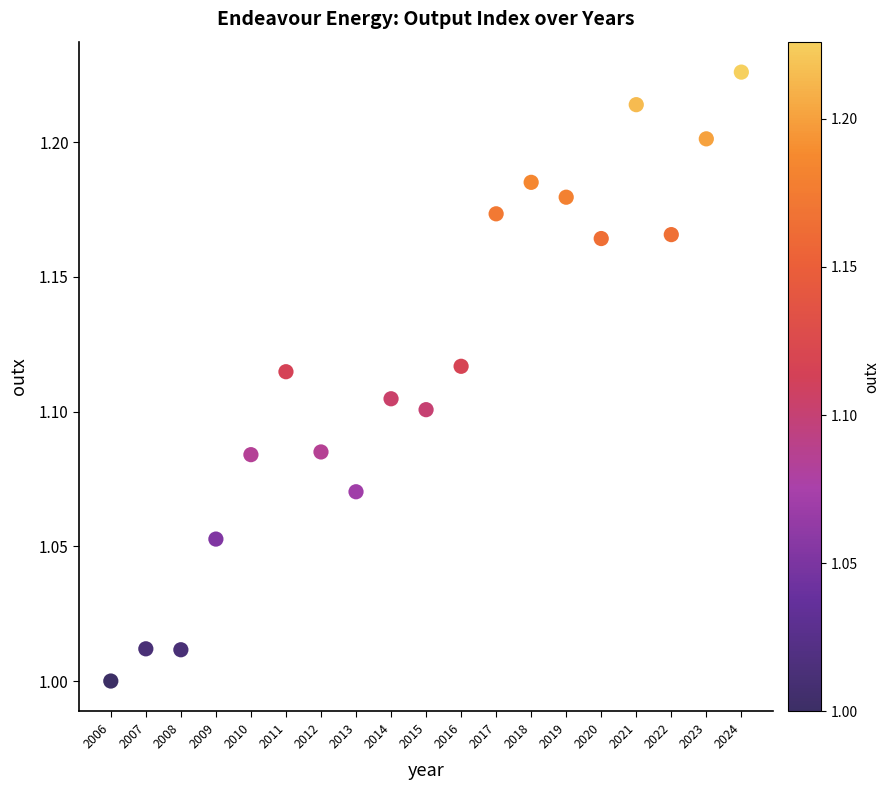

What is the range of X values (max minus min)?

18.0